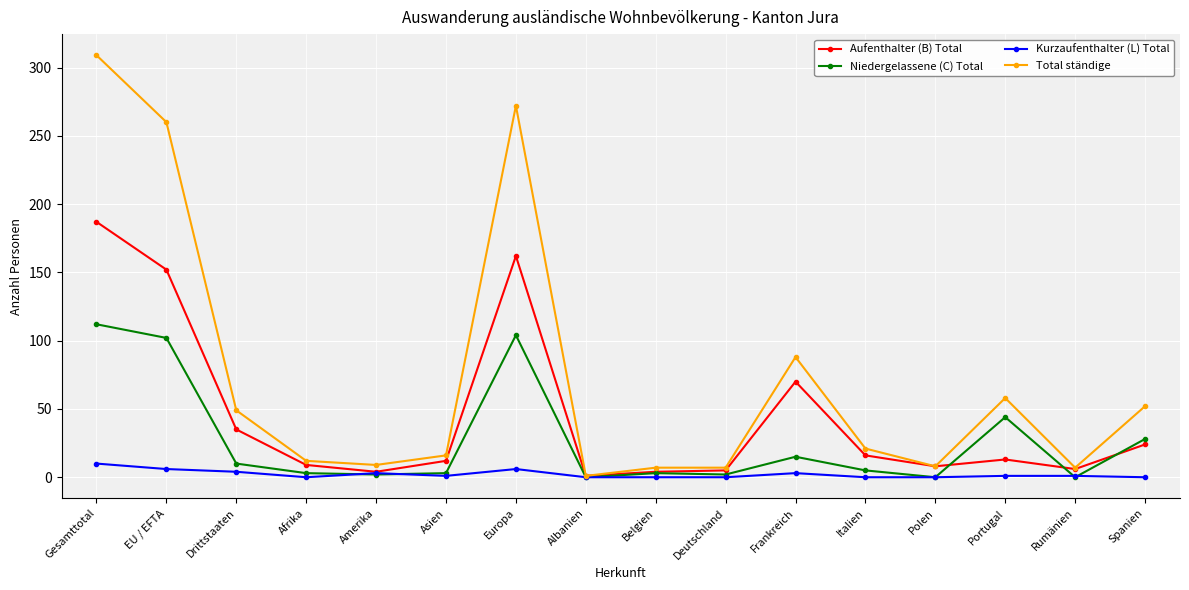

What is the total value across all series at Deutschland?

14